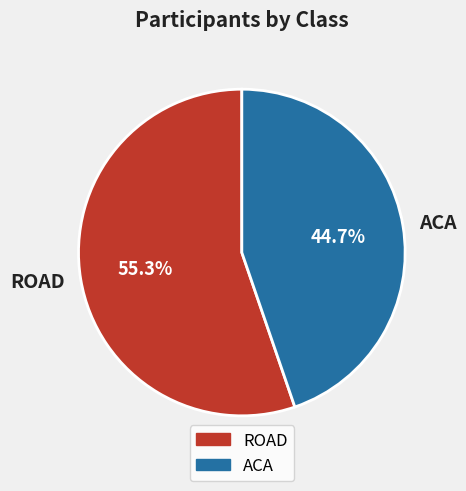

How many segments does this pie chart have?

2